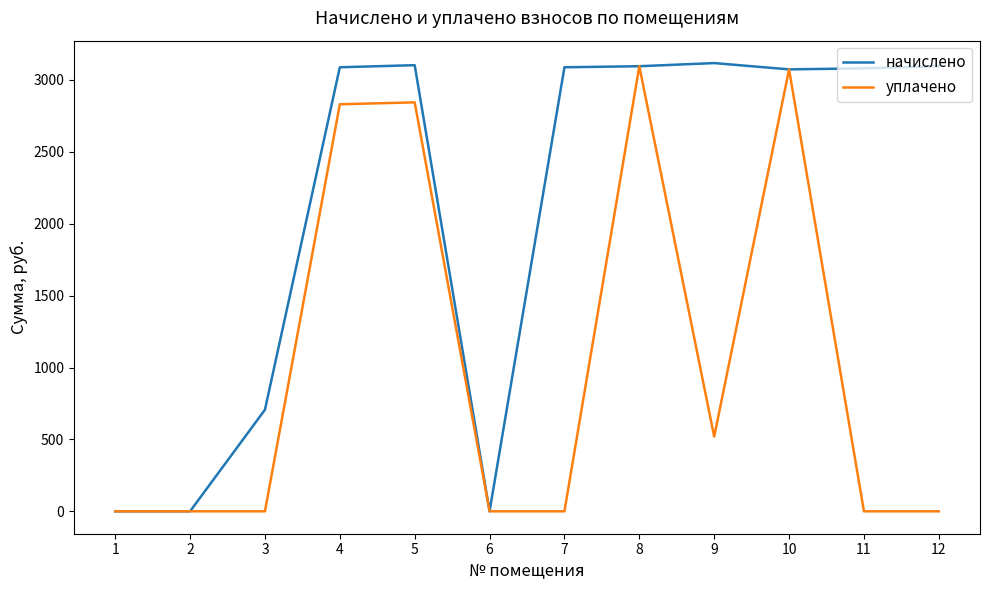

What is the spread (max minus min) of values at 9?

2598.0